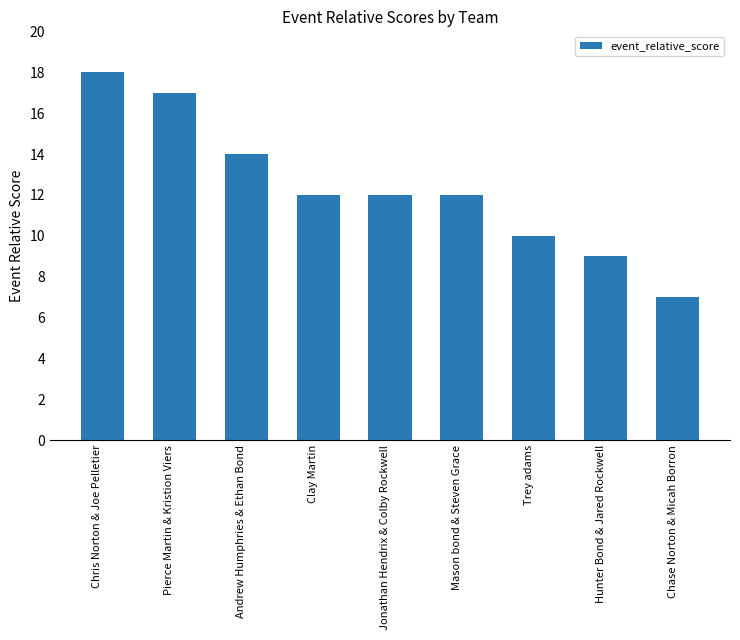

What value does the data have at Pierce Martin & Kristion Viers, to the nearest 5?

15